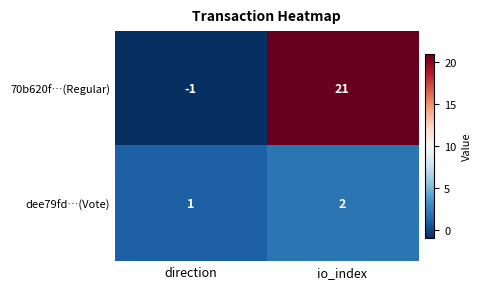

At how many categories does at least one series exceed 13?

1